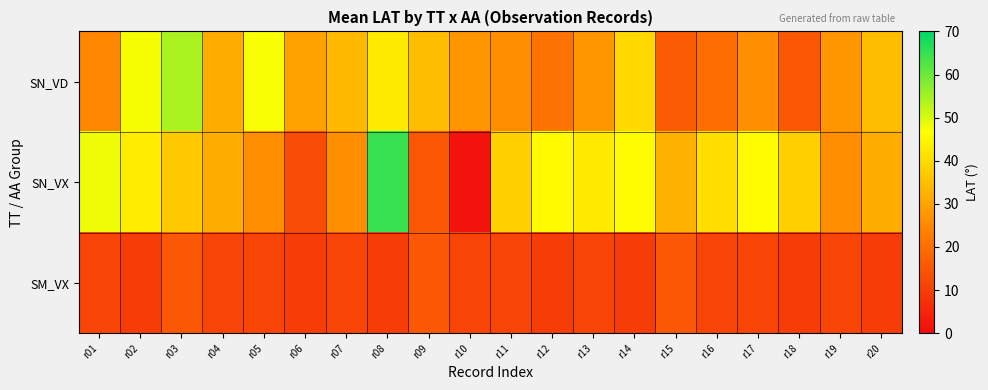

What is the smallest value displayed?

1.4